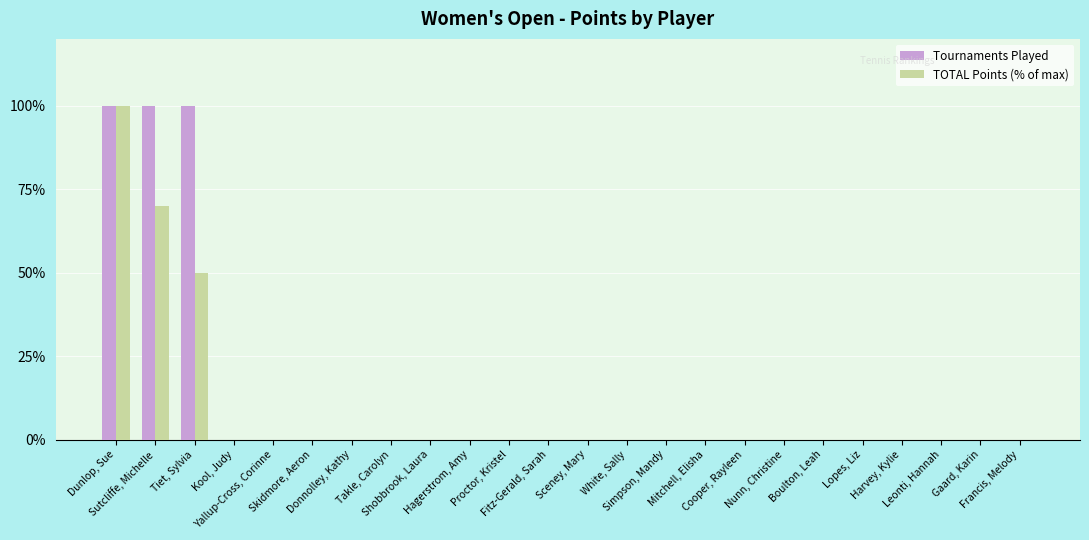

What is the highest value of the Tournaments Played series?

100